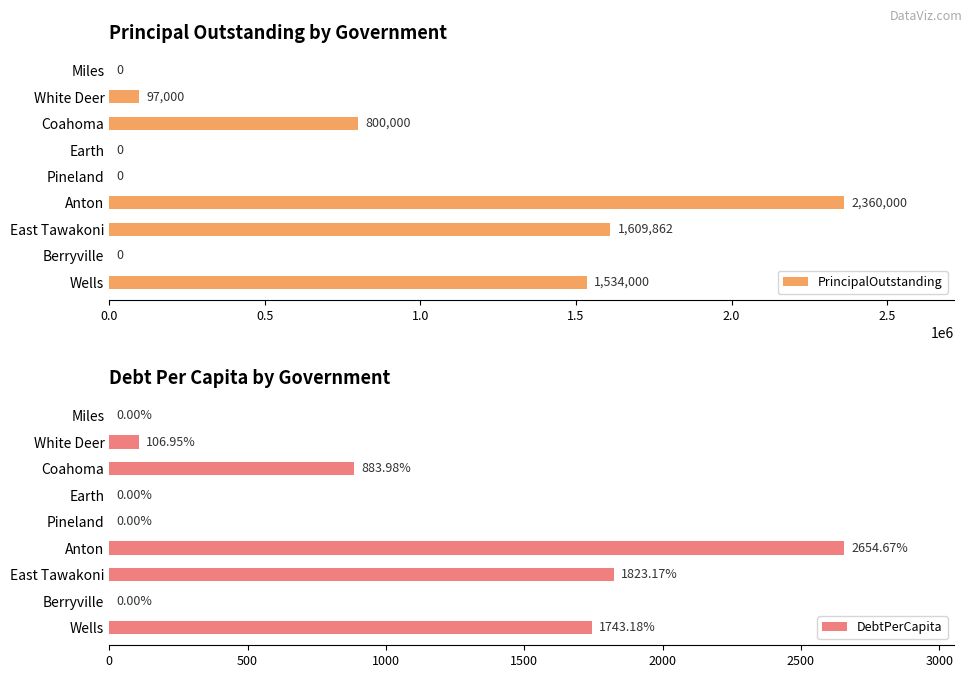

What are all the series names shown in the legend?

PrincipalOutstanding, DebtPerCapita